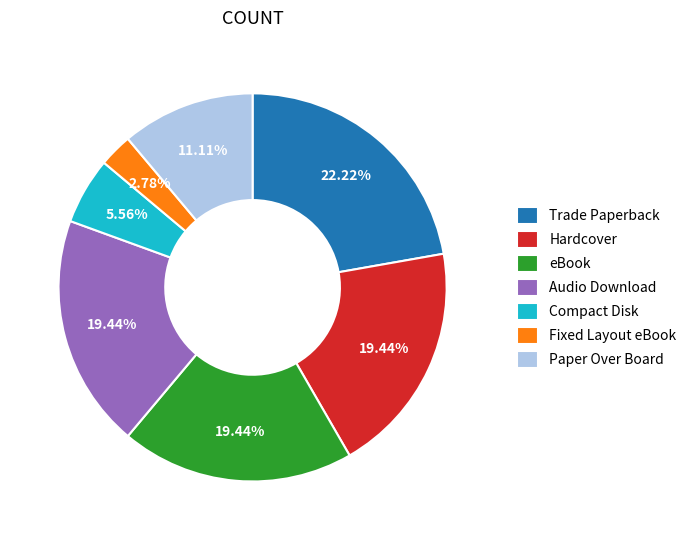

What is the ratio of the value at Paper Over Board to the value at Fixed Layout eBook?

4.0